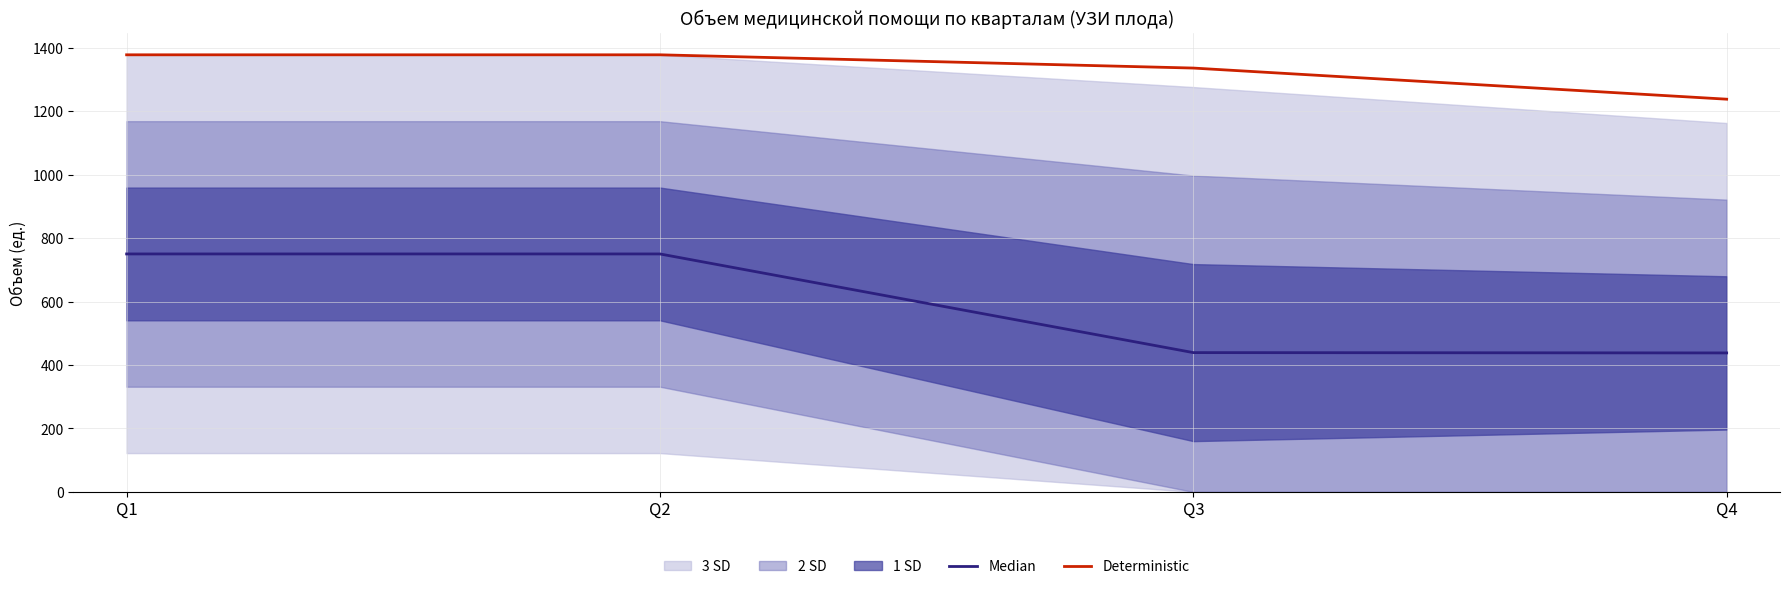

Is it true that Deterministic equals 382.0 at Q1?

False